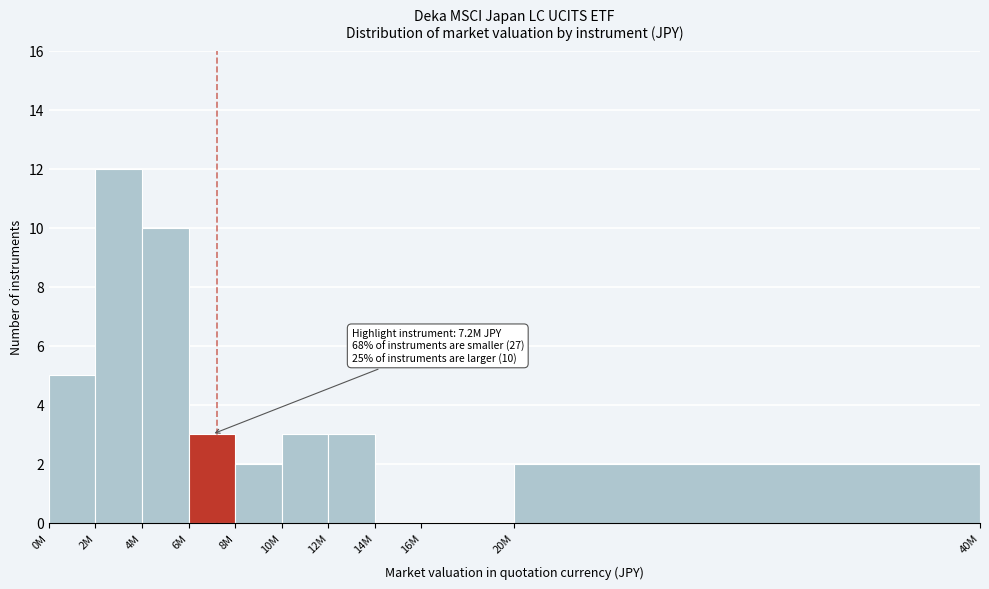

Reading right to left, what are all the values shown in this chart?

20M=2	16M=0	14M=0	12M=3	10M=3	8M=2	6M=3	4M=10	2M=12	0M=5